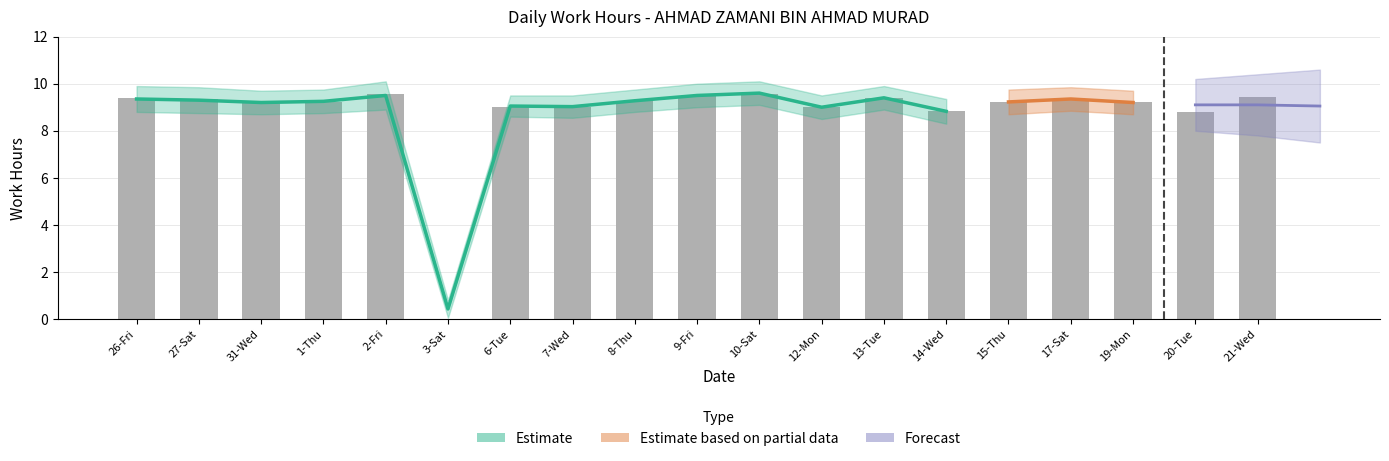

Are the bars horizontal?

No